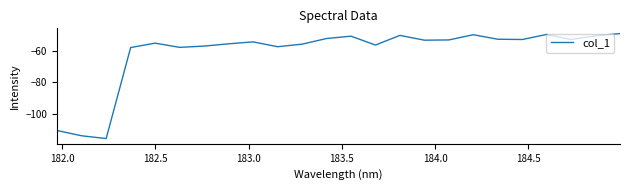

What is the greatest value displayed?

-48.6